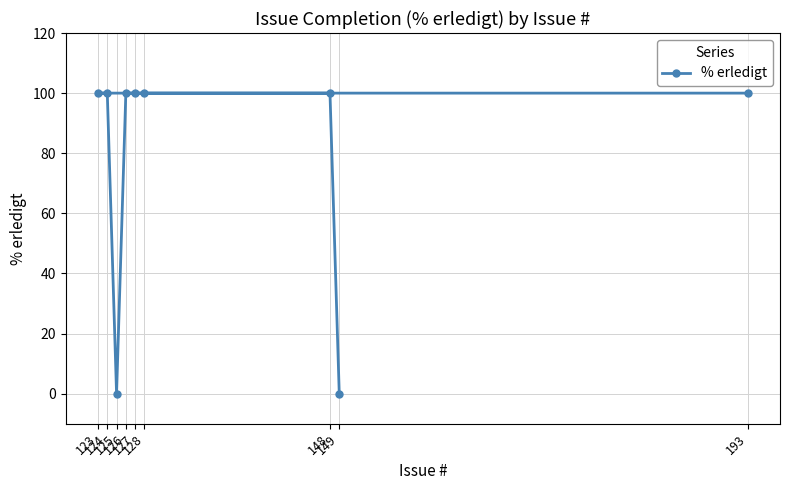

Rank the categories by value from lowest to highest.

149, 125, 148, 128, 126, 124, 123, 127, 193